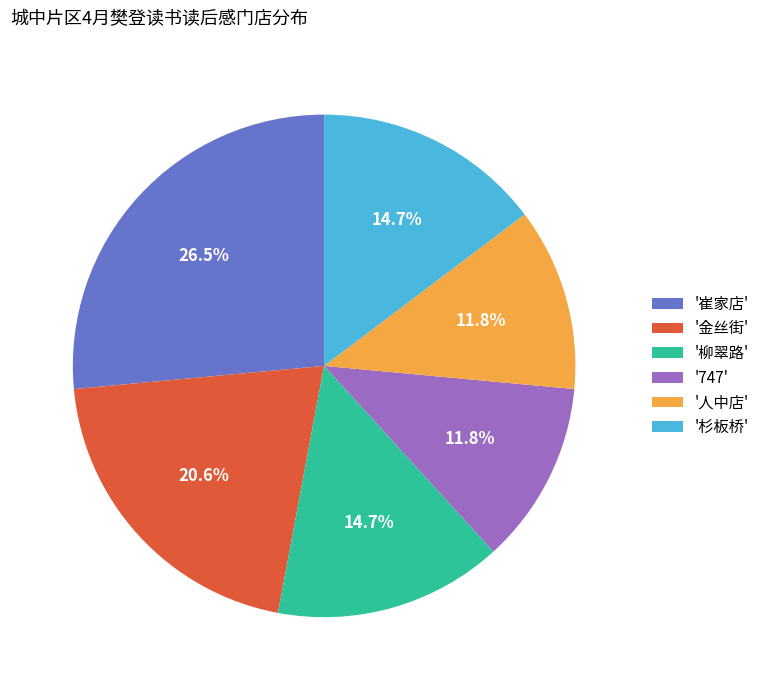

Between '柳翠路' and '747', which is larger?

'柳翠路'